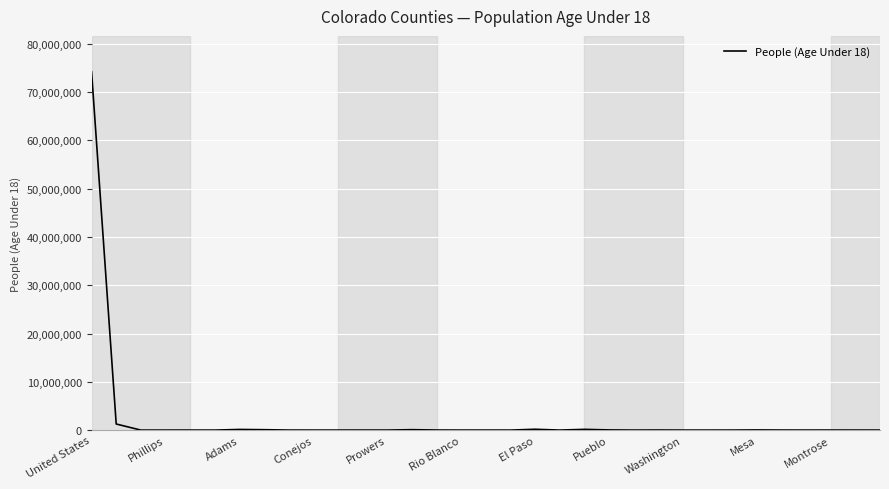

What is the maximum value shown in the chart?

74234075